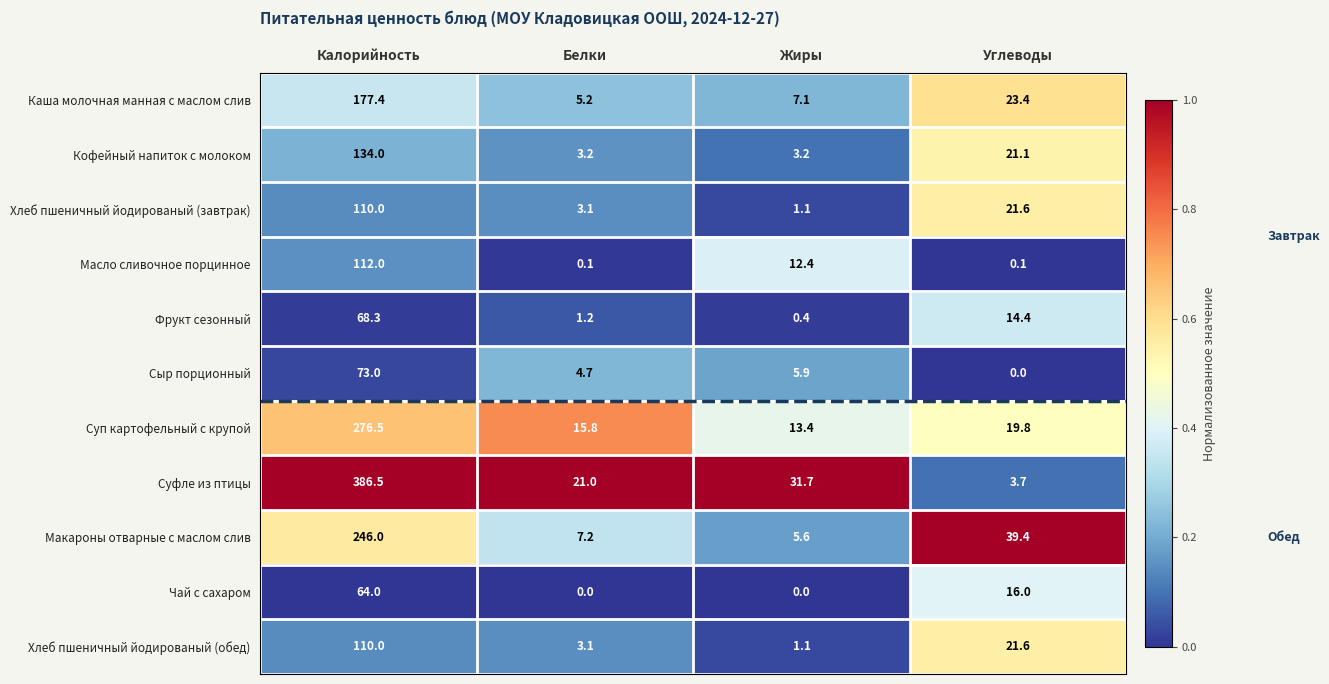

At which label does Каша молочная манная с маслом слив reach its peak?

Калорийность